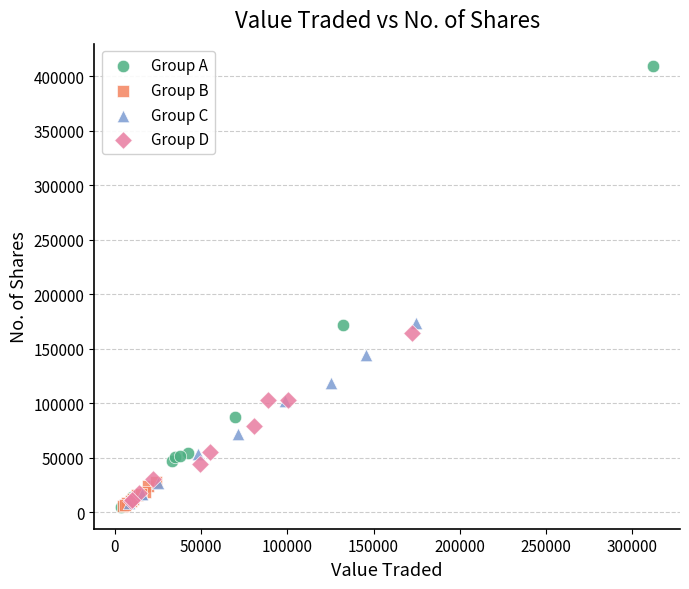

Which series contains the highest Y value?

Group A